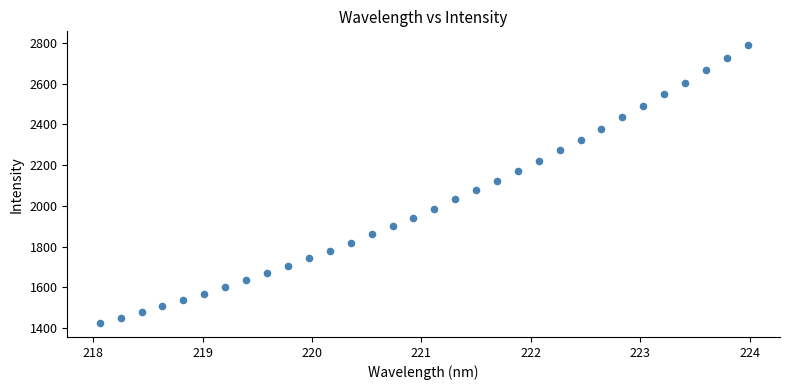

What is the range of Y values (max minus min)?

1363.5